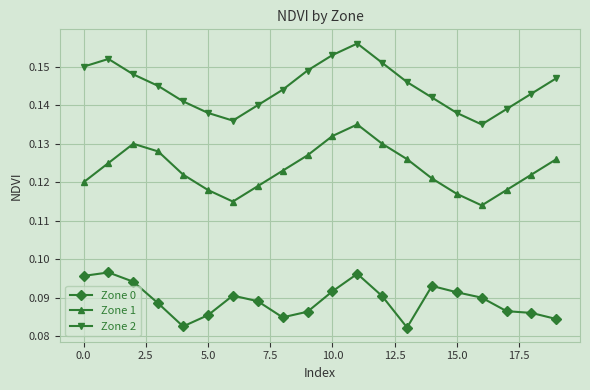

List the series in order of their peak value, highest first.

Zone 2, Zone 1, Zone 0